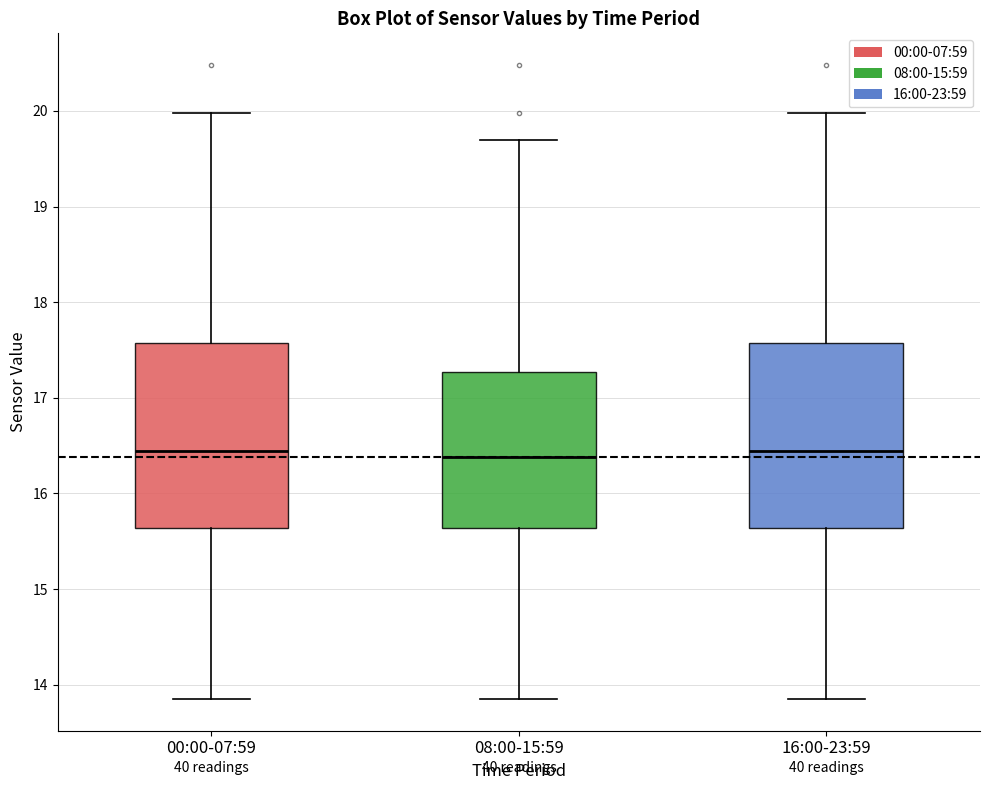

Reading left to right, transcribe this box plot: for each box, give where its median line is, the range the box spans, and where its two whiskers end, as read against the y-axis. The values are not printed on the chart, so give them approximately, as read against the axis.

00:00-07:59: median 16.4, box 15.6 to 17.6, whiskers 13.9 to 20.0
08:00-15:59: median 16.4, box 15.6 to 17.3, whiskers 13.9 to 19.7
16:00-23:59: median 16.4, box 15.6 to 17.6, whiskers 13.9 to 20.0